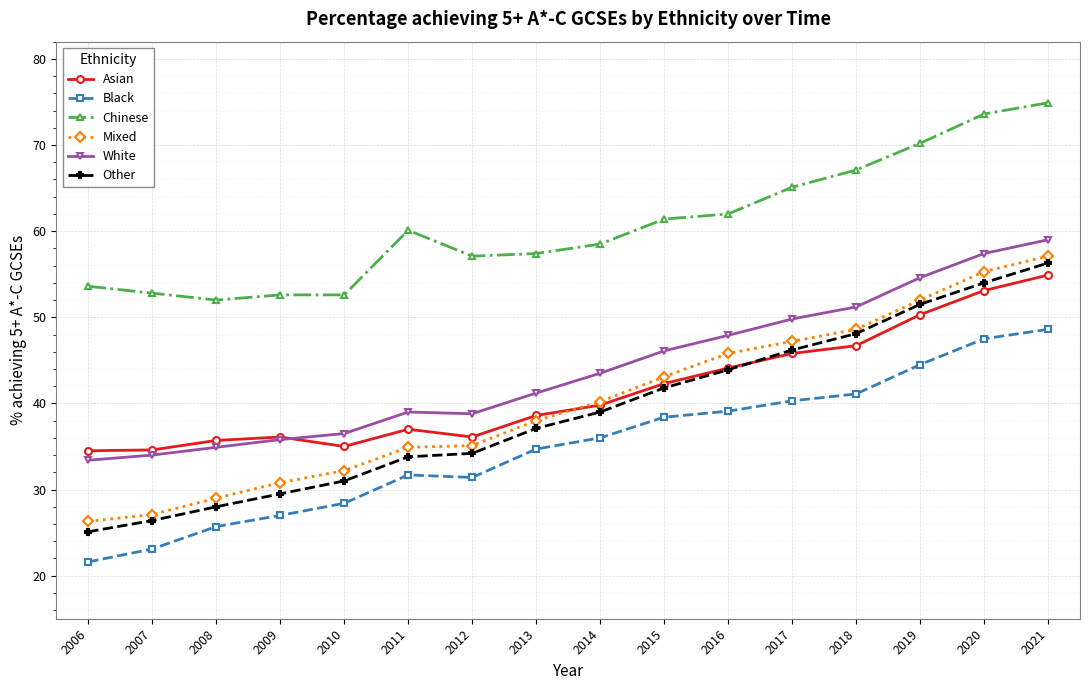

What is the difference between the White values at 2010 and 2016?

11.4